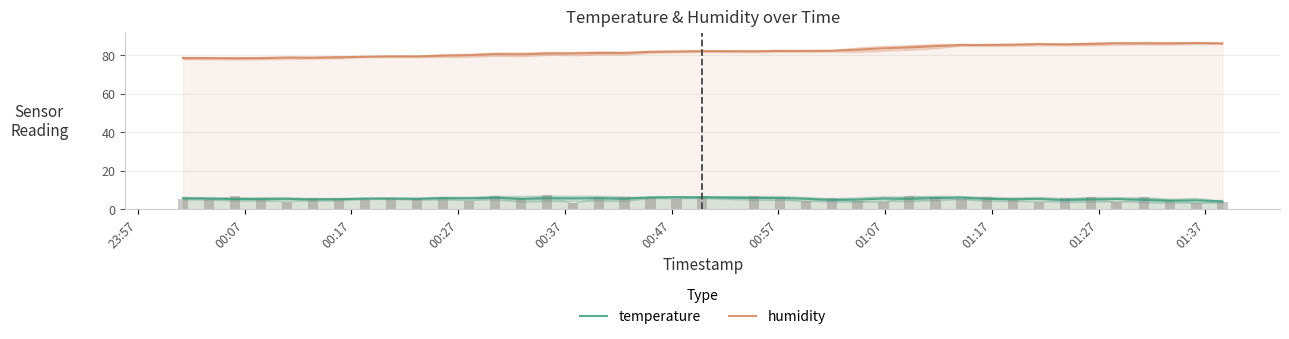

Rank the series by their average value, from lowest to highest.

temperature, humidity